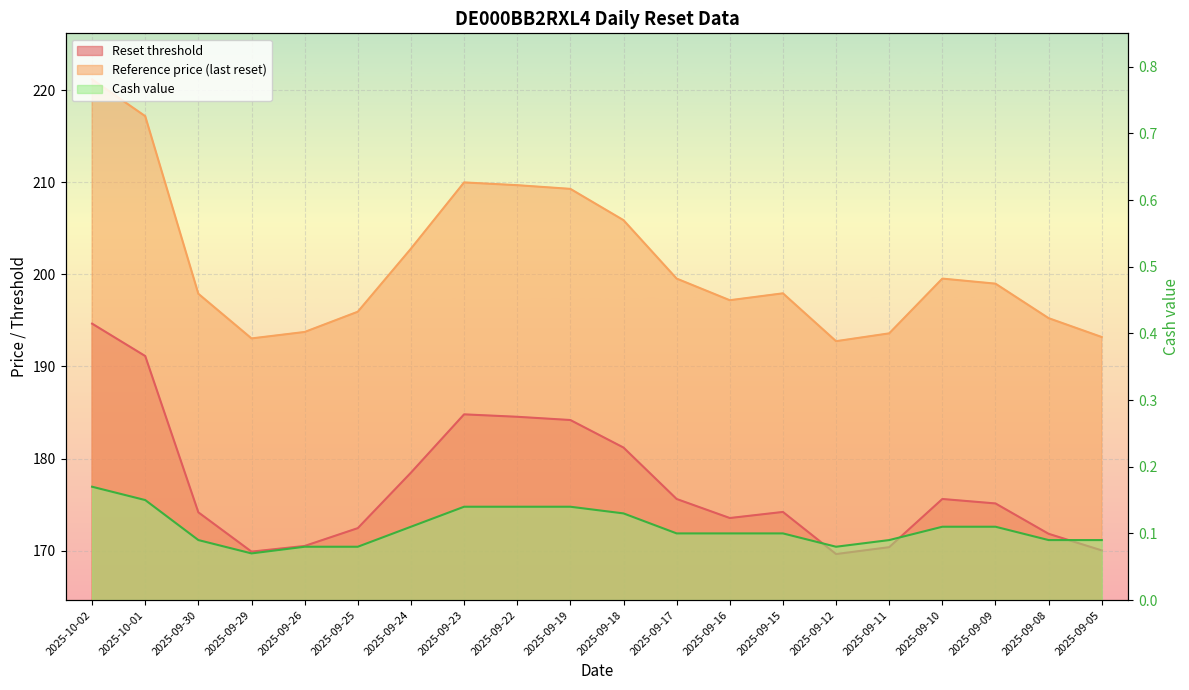

True or false: Cash value and Reference price intersect in this chart.

False